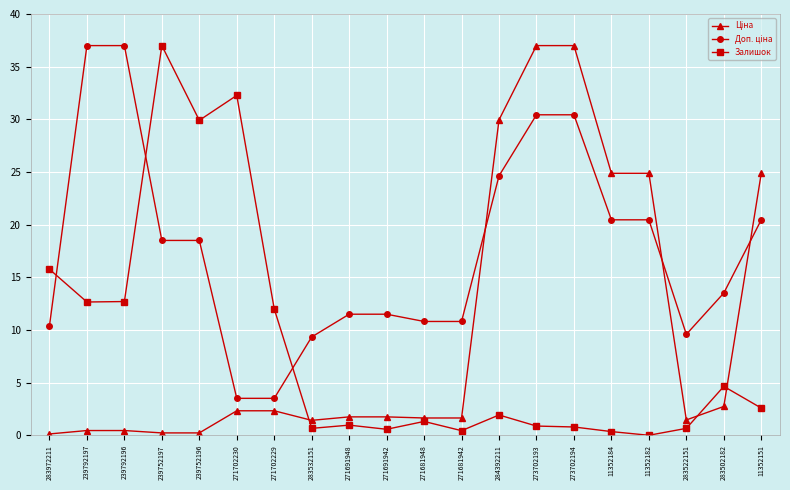

The Залишок series shows 2.7 at 283502182. True or false?

False